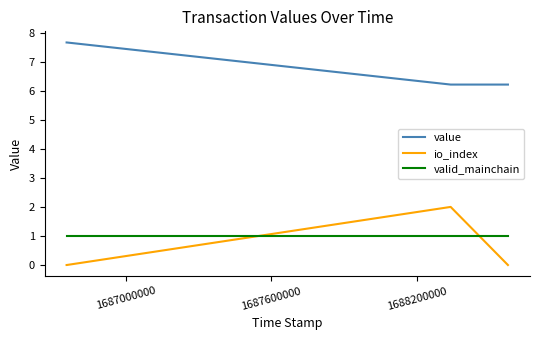

List the series in order of their peak value, lowest first.

valid_mainchain, io_index, value